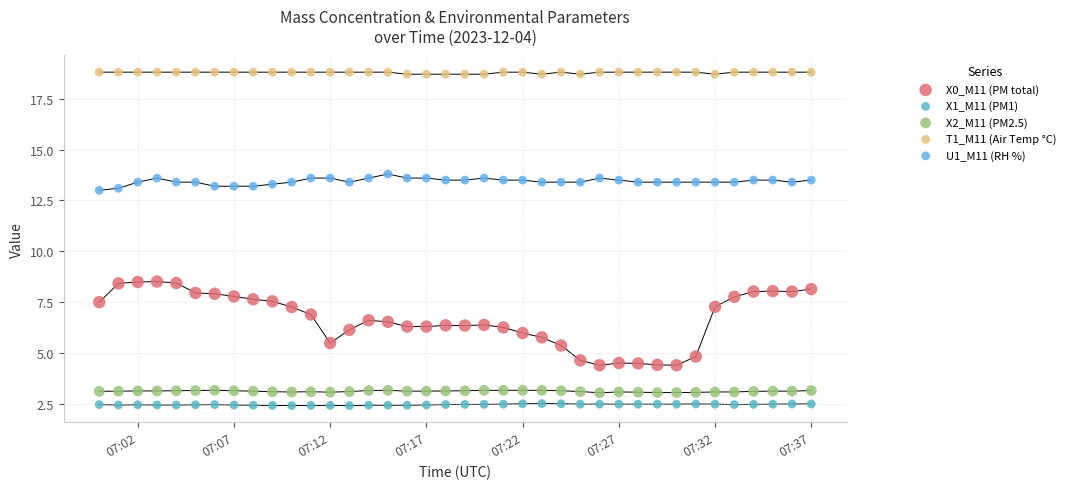

Which series has the largest Y range (max minus min)?

X0_M11 (PM total)